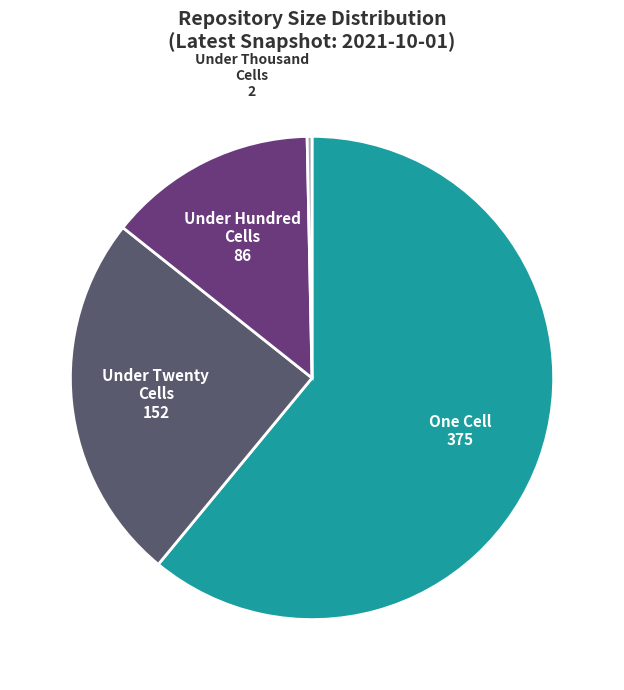

The Under Hundred Cells slice represents 14% of the pie. True or false?

True